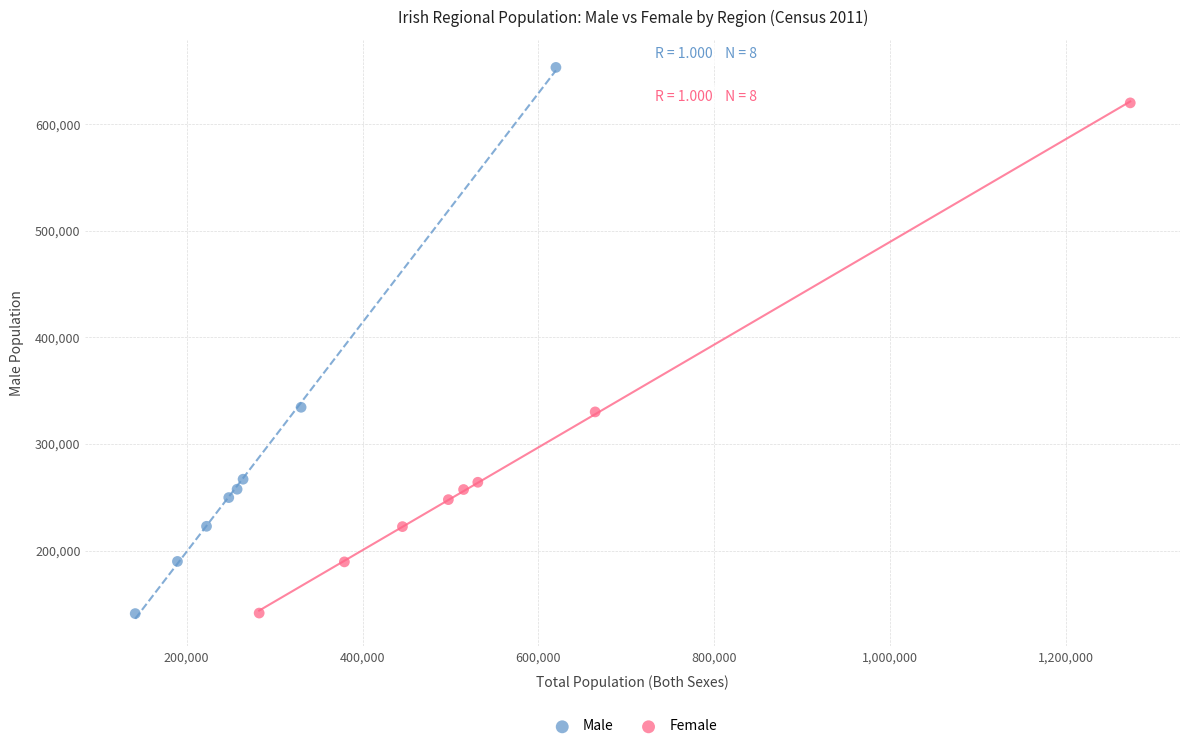

Which series has the widest spread of Y values?

Male